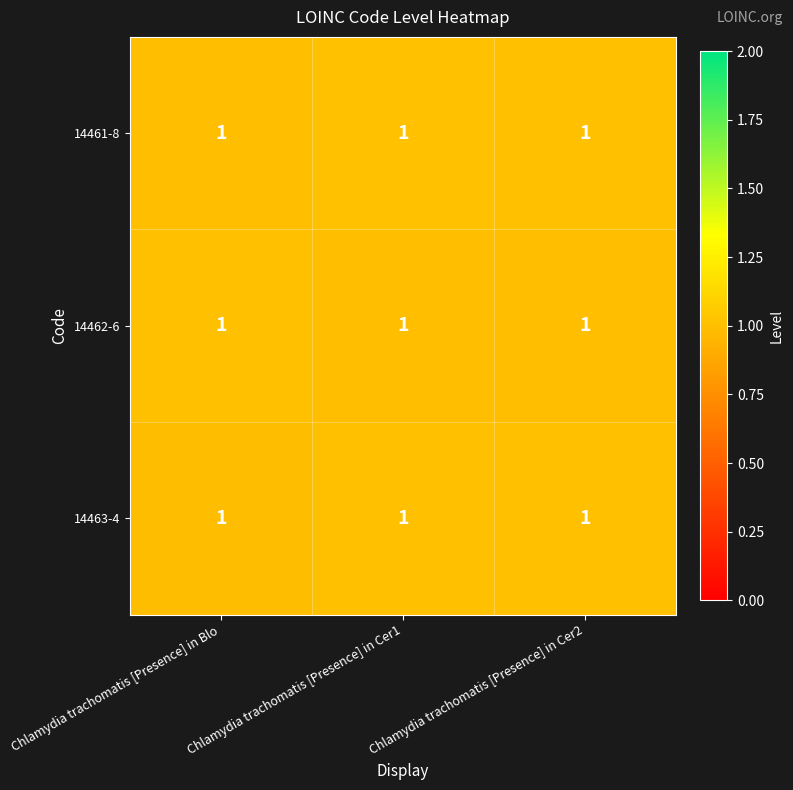

List the series in order of their peak value, lowest first.

14462-6, 14463-4, 14461-8